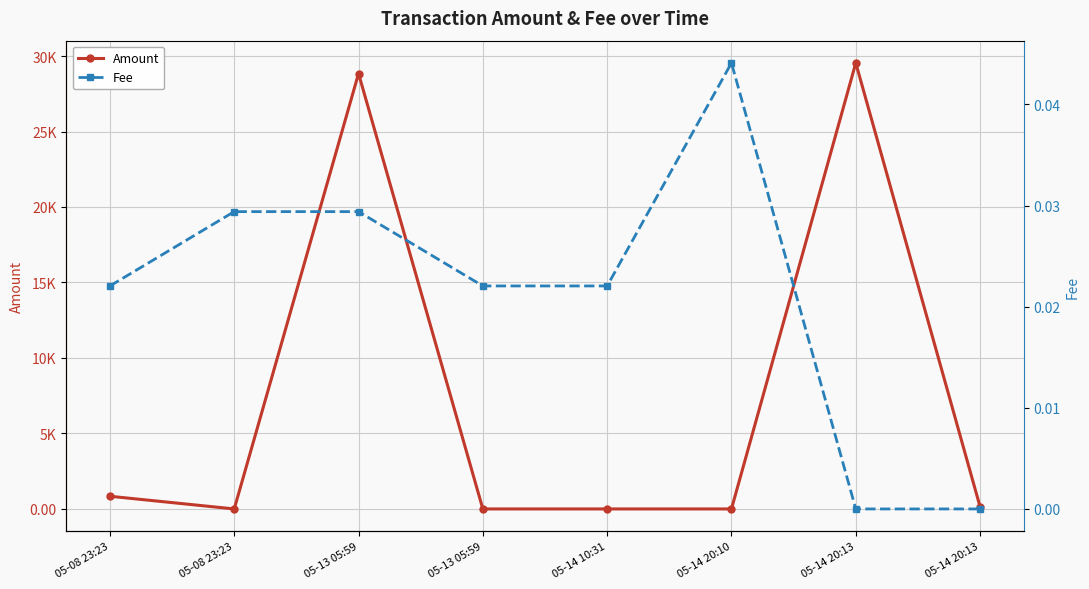

Reading right to left, extract all data points from this chart.

Amount: 140.0	29540.0	0.2	0.2	0.0	28840.2	0.0	840.1
Fee: 0.0	0.0	0.0	0.0	0.0	0.0	0.0	0.0